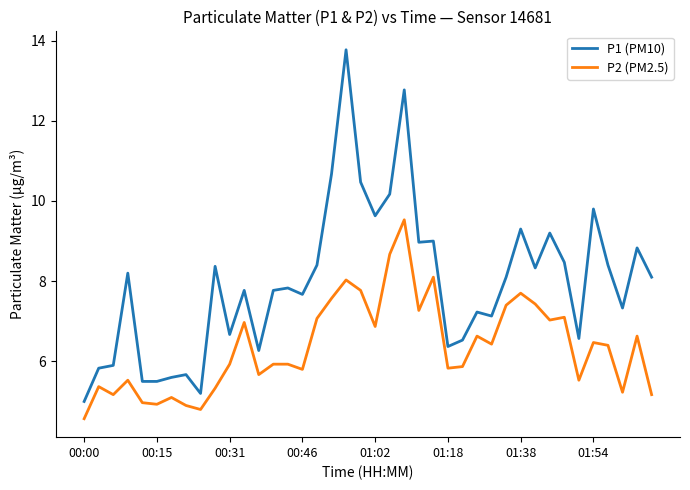

List the series in order of their overall mean, lowest first.

P2 (PM2.5), P1 (PM10)